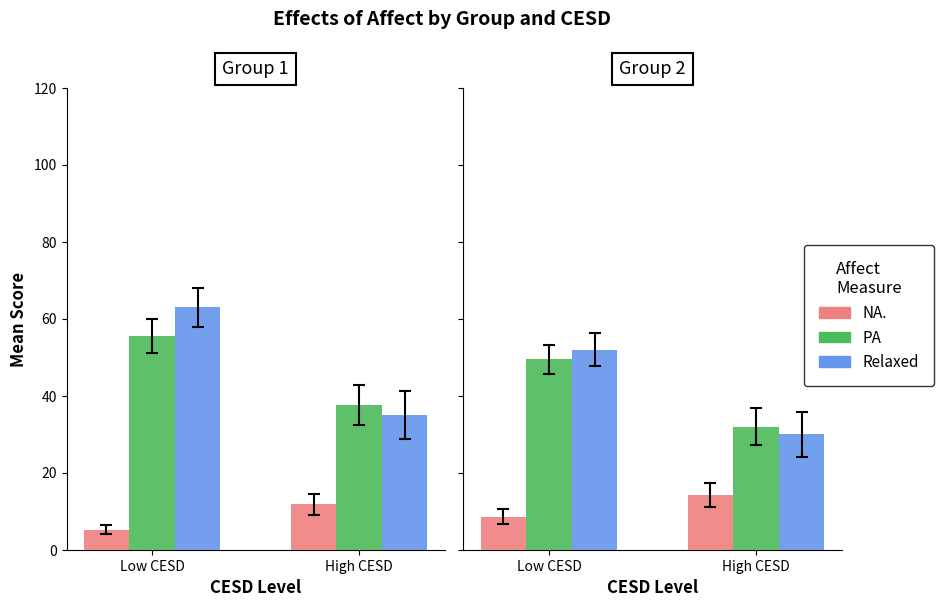

Between Low CESD and High CESD, which is larger?

High CESD